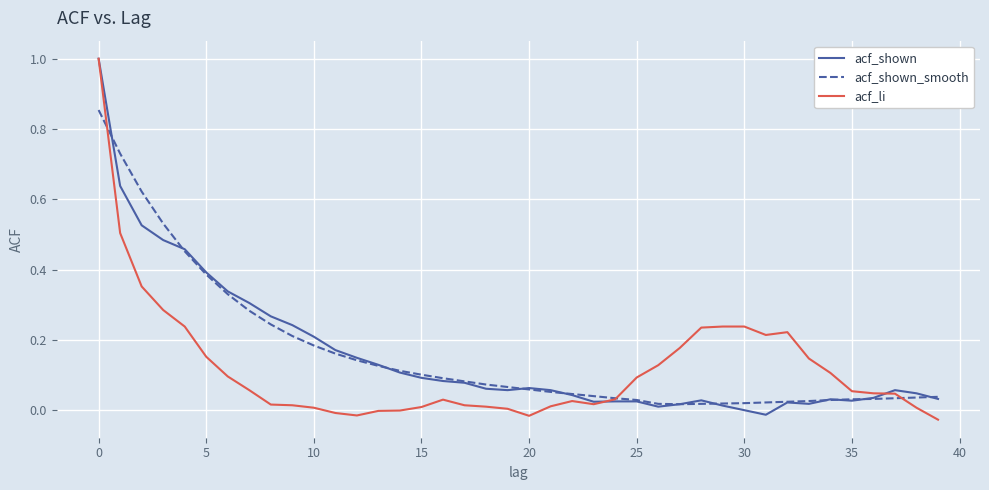

Which series has the largest range (max minus min)?

acf_li